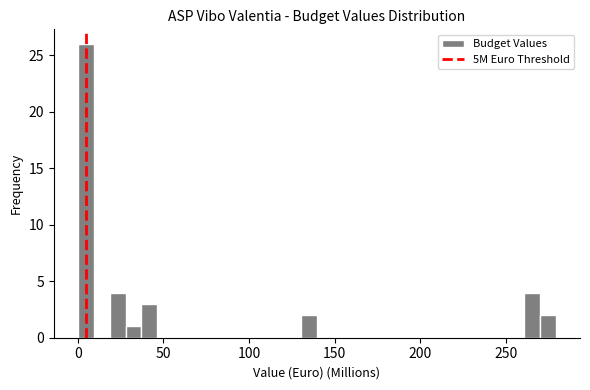

Read against the x-axis, roughly where is the centre of the tallest bar?

5